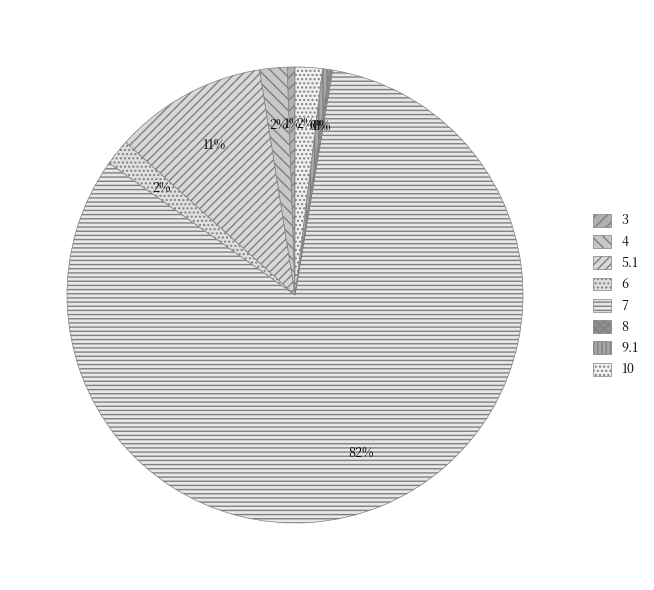

To the nearest percent, what percentage of the pie is 3?

1%